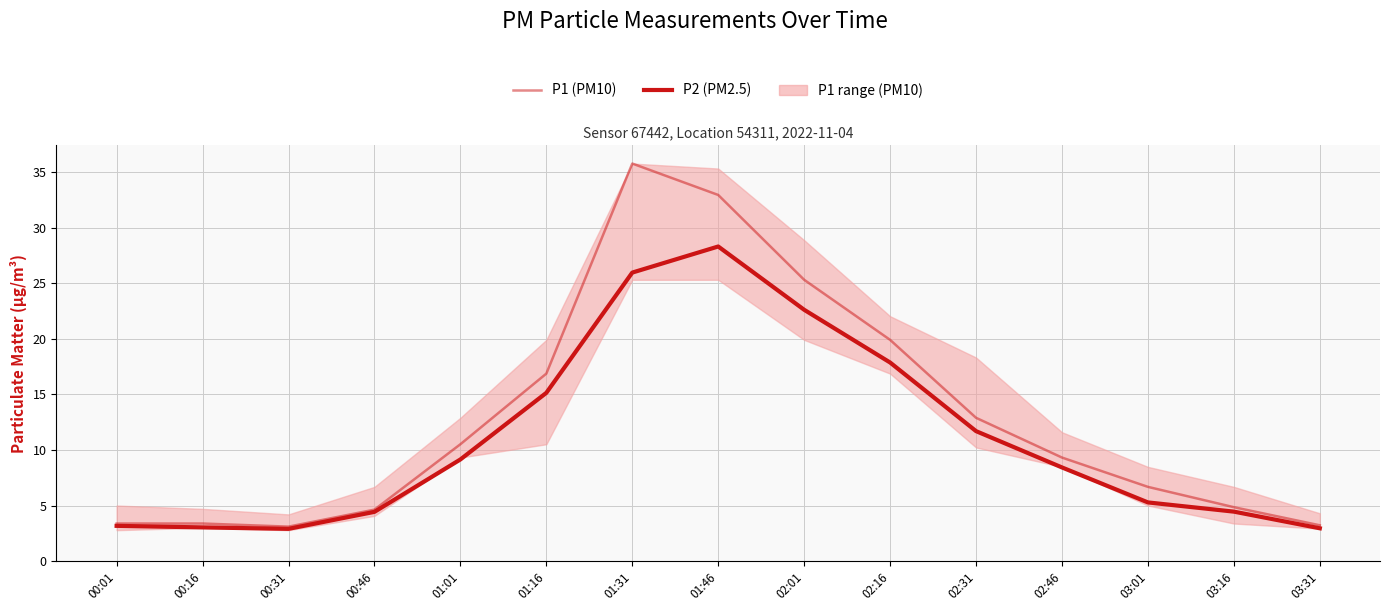

What is the highest value of the P1 (PM10) series?

35.8